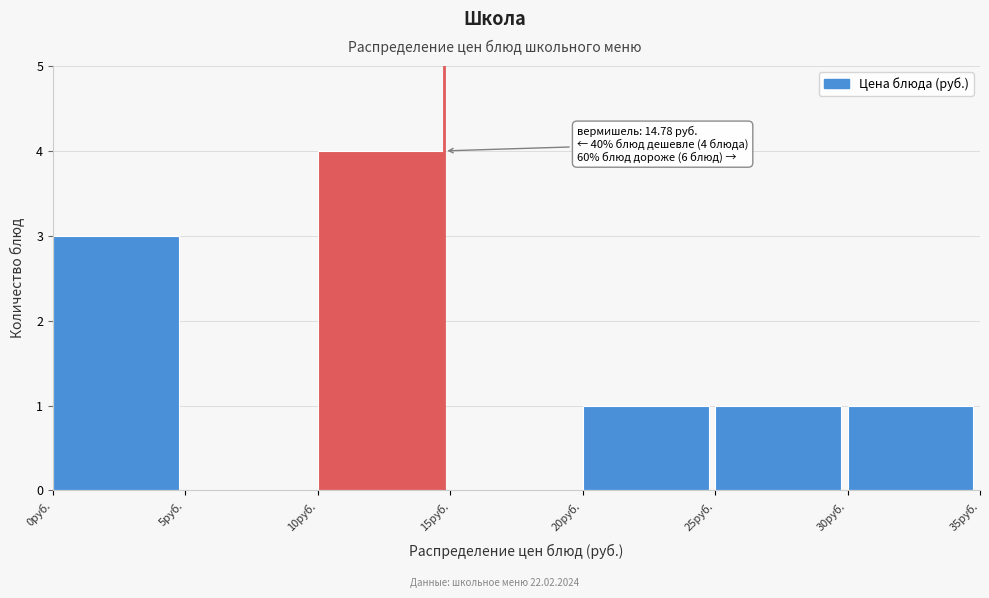

Over which range of the x-axis is the bar tallest?

10 to 15